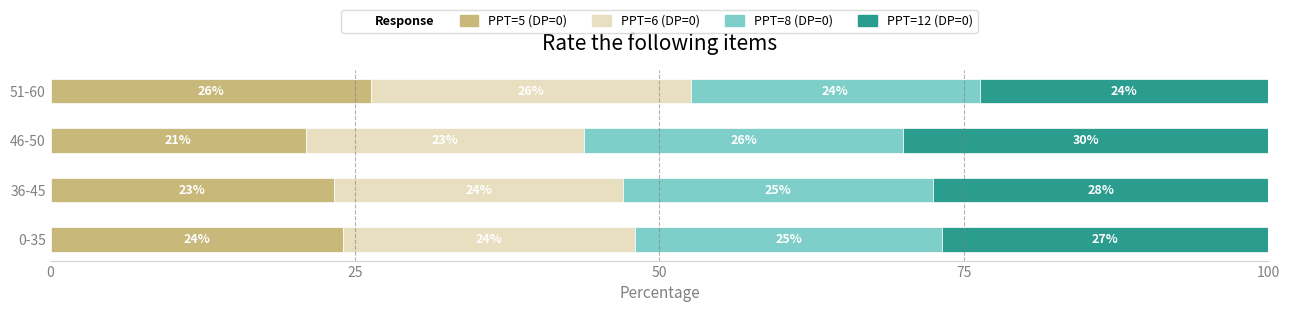

How many groups of bars are there?

4